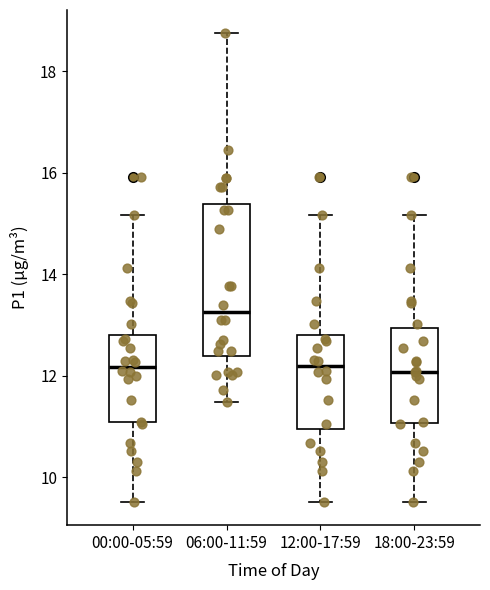

Reading left to right, transcribe this box plot: for each box, give where its median line is, the range the box spans, and where its two whiskers end, as read against the y-axis. The values are not printed on the chart, so give them approximately, as read against the axis.

00:00-05:59: median 12.2, box 11.0 to 12.8, whiskers 9.6 to 15.2
06:00-11:59: median 13.2, box 12.4 to 15.4, whiskers 11.4 to 18.8
12:00-17:59: median 12.2, box 11.0 to 12.8, whiskers 9.6 to 15.2
18:00-23:59: median 12.0, box 11.0 to 13.0, whiskers 9.6 to 15.2